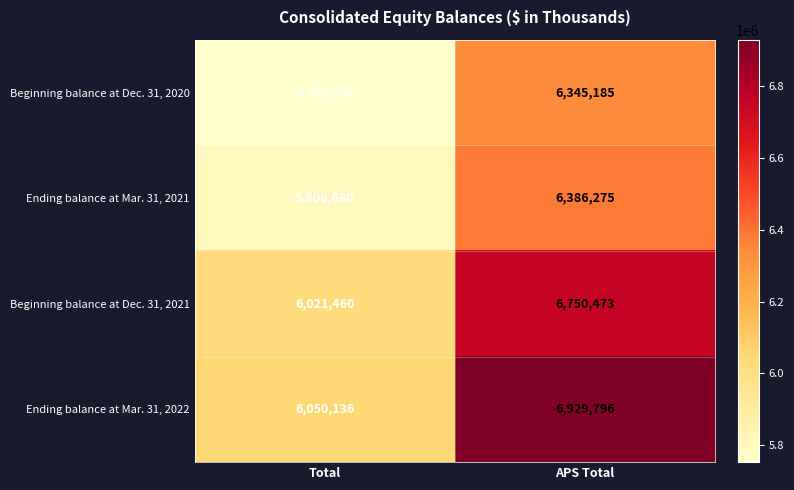

What is the greatest value displayed?

6929796